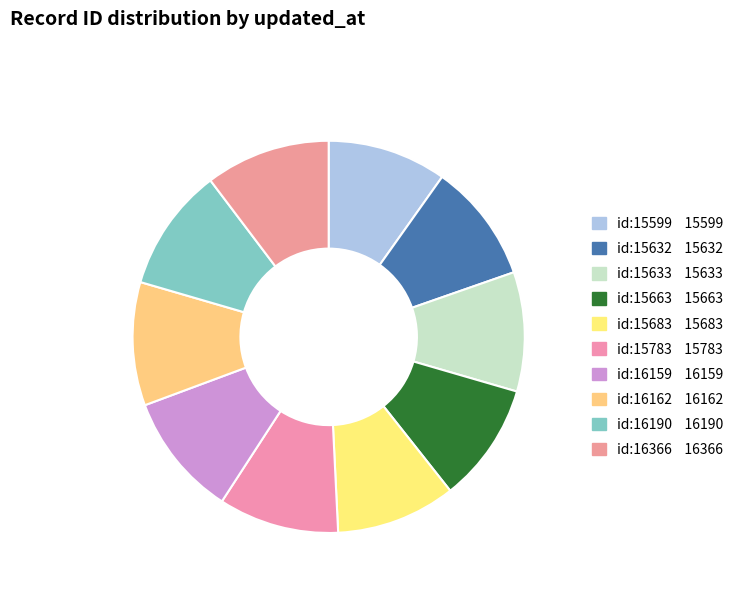

How many slices are in this pie chart?

10